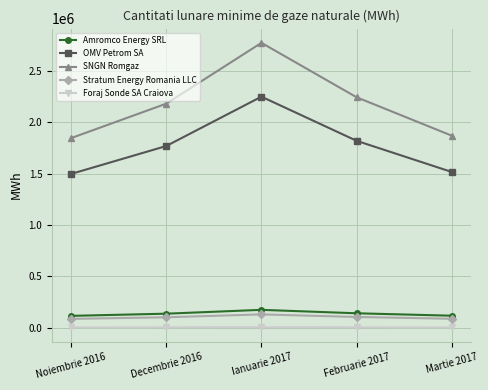

True or false: Stratum Energy Romania LLC and Foraj Sonde SA Craiova intersect in this chart.

False